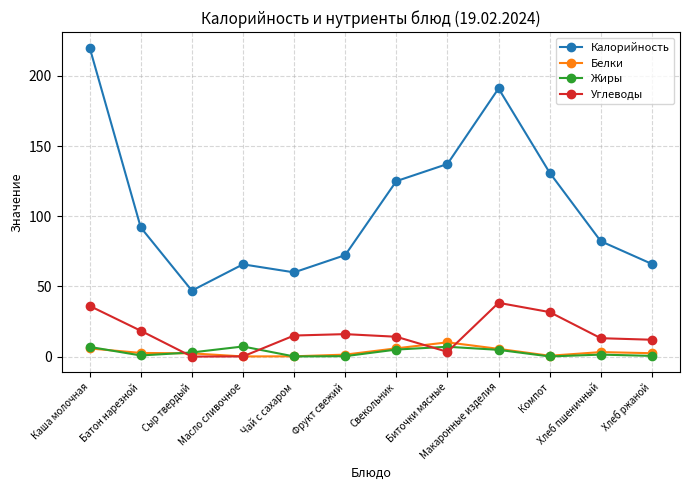

True or false: Калорийность and Углеводы intersect in this chart.

False